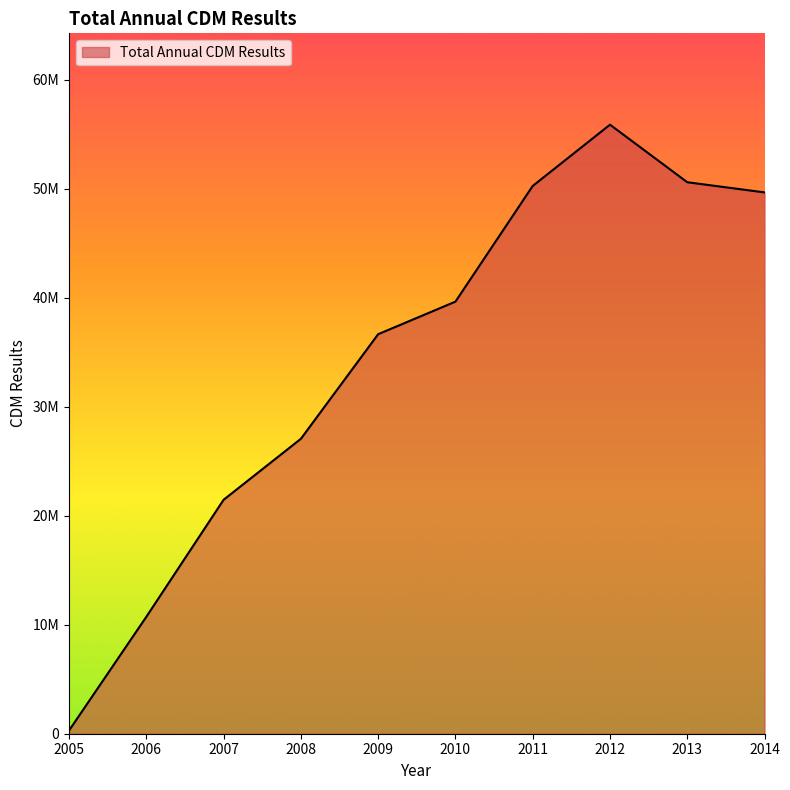

List the labels in order of value, largest first.

2012, 2013, 2011, 2014, 2010, 2009, 2008, 2007, 2006, 2005